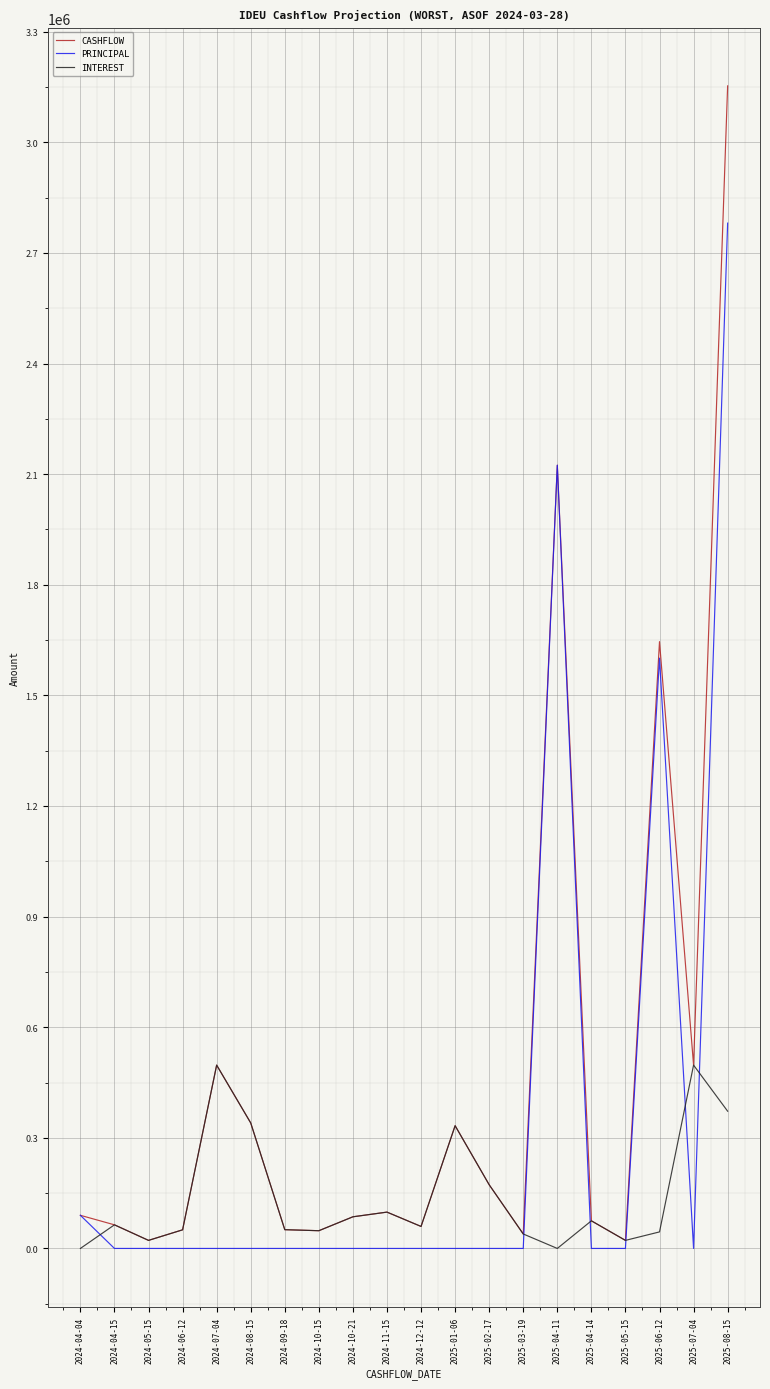

True or false: PRINCIPAL has more than 0 points higher than both neighbors.

True